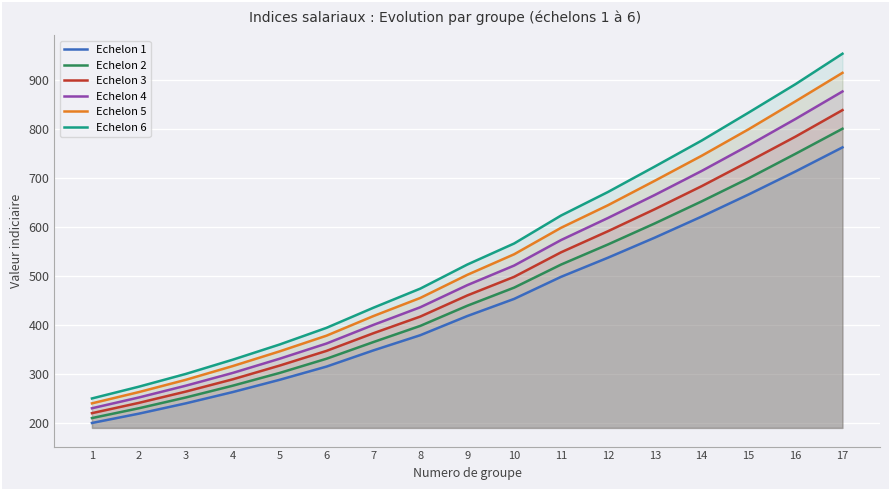

True or false: Echelon 5 and Echelon 3 cross at least once.

False